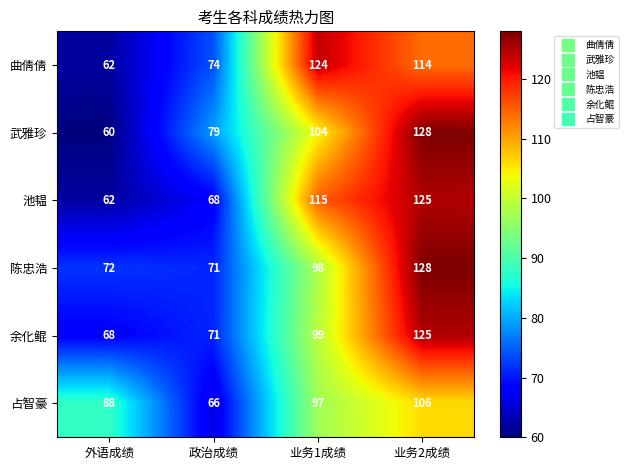

The 余化鲲 series shows 68 at 外语成绩. True or false?

True